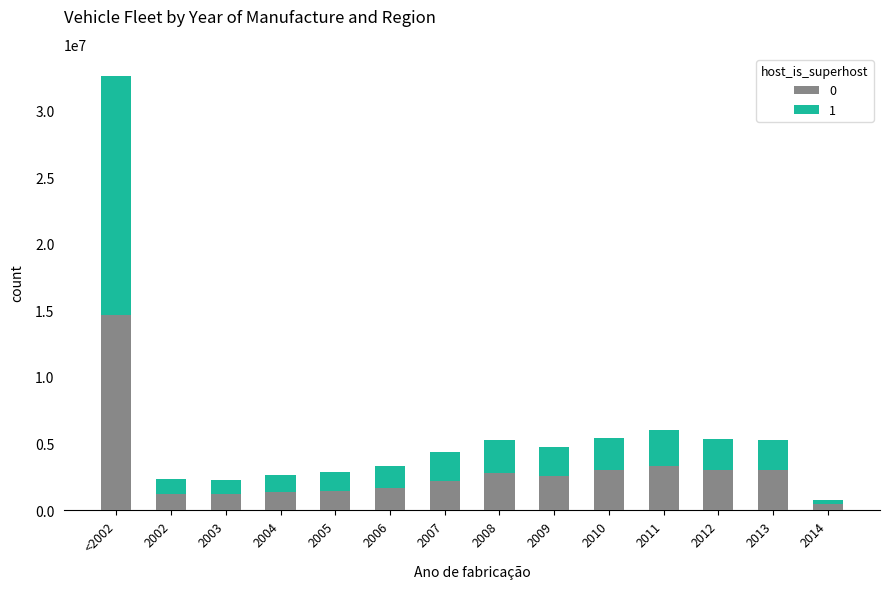

At which label does 0 reach its peak?

<2002